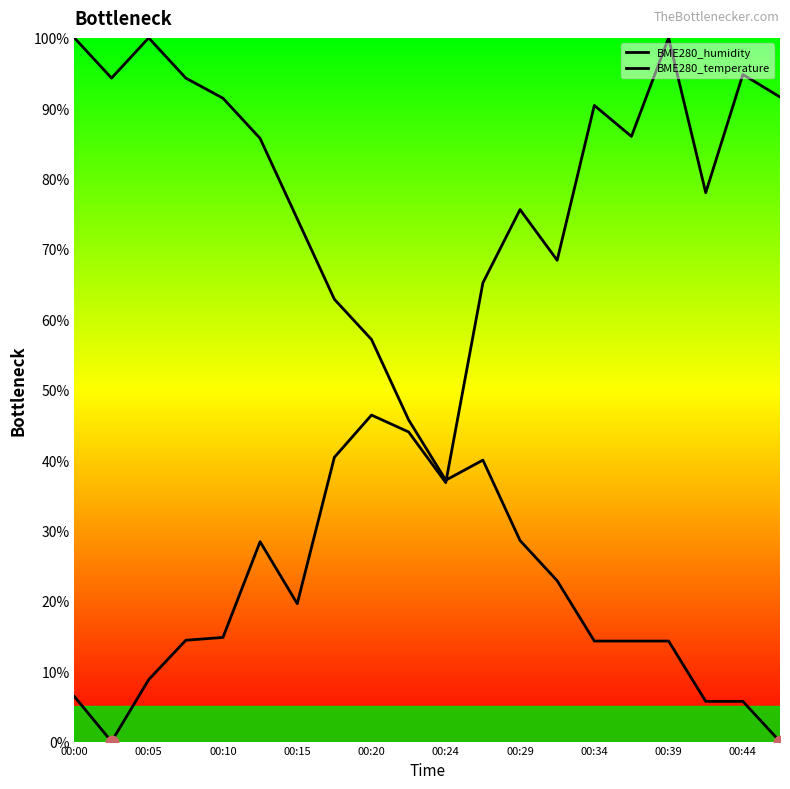

Which series contains the lowest Y value?

BME280_humidity